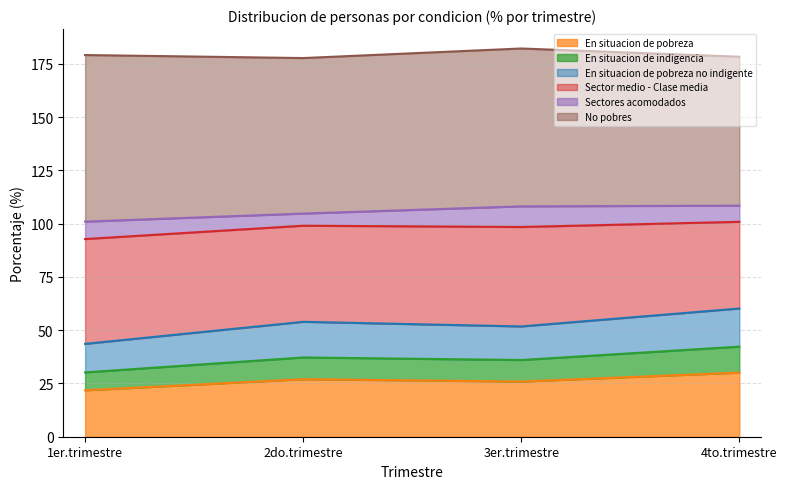

What position from the left is 1er.trimestre?

1